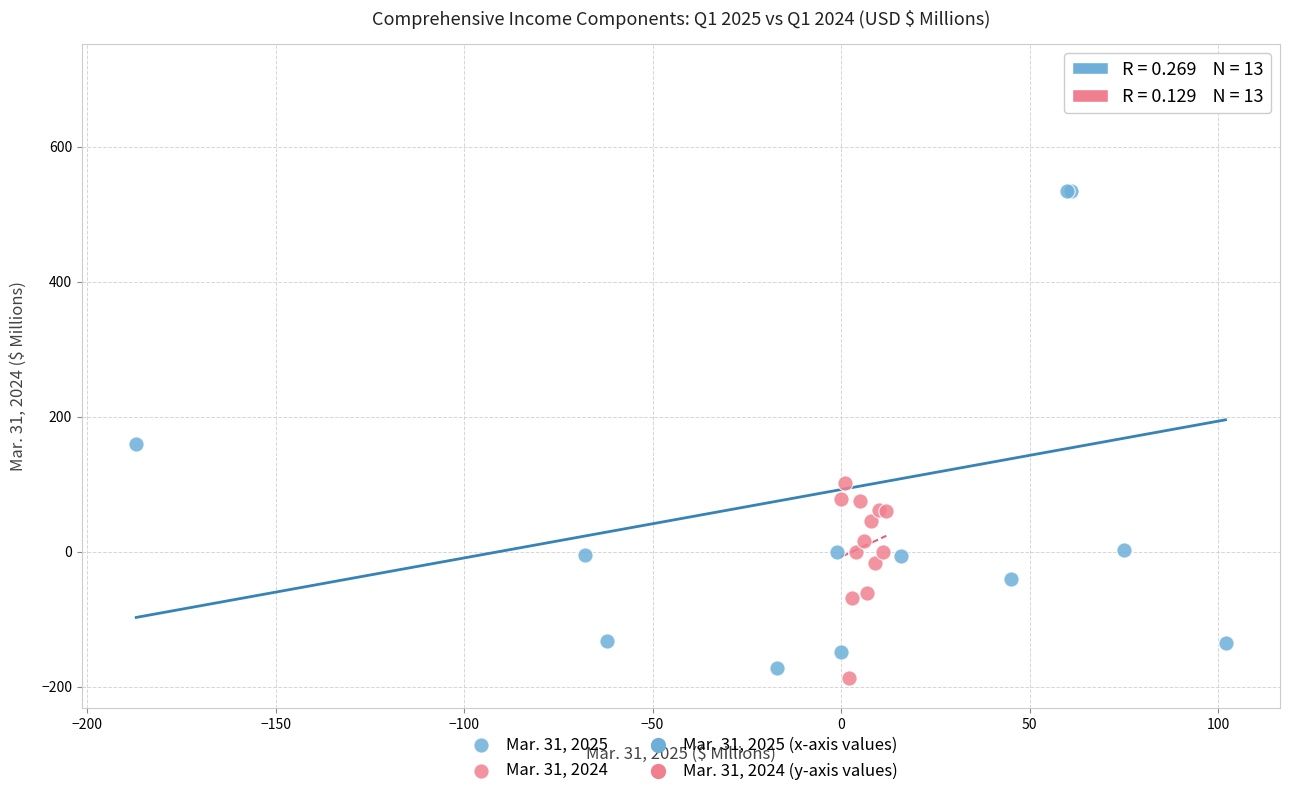

Which series has the largest Y range (max minus min)?

Mar. 31, 2025